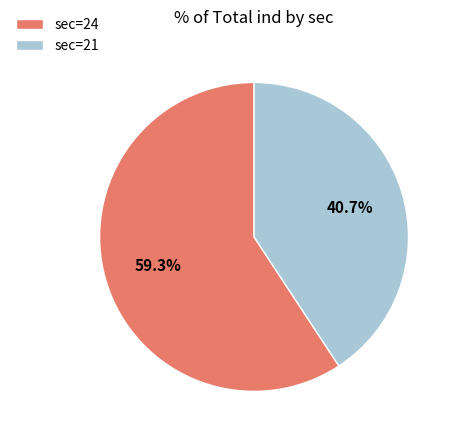

What is the smallest slice in the pie chart?

sec=21